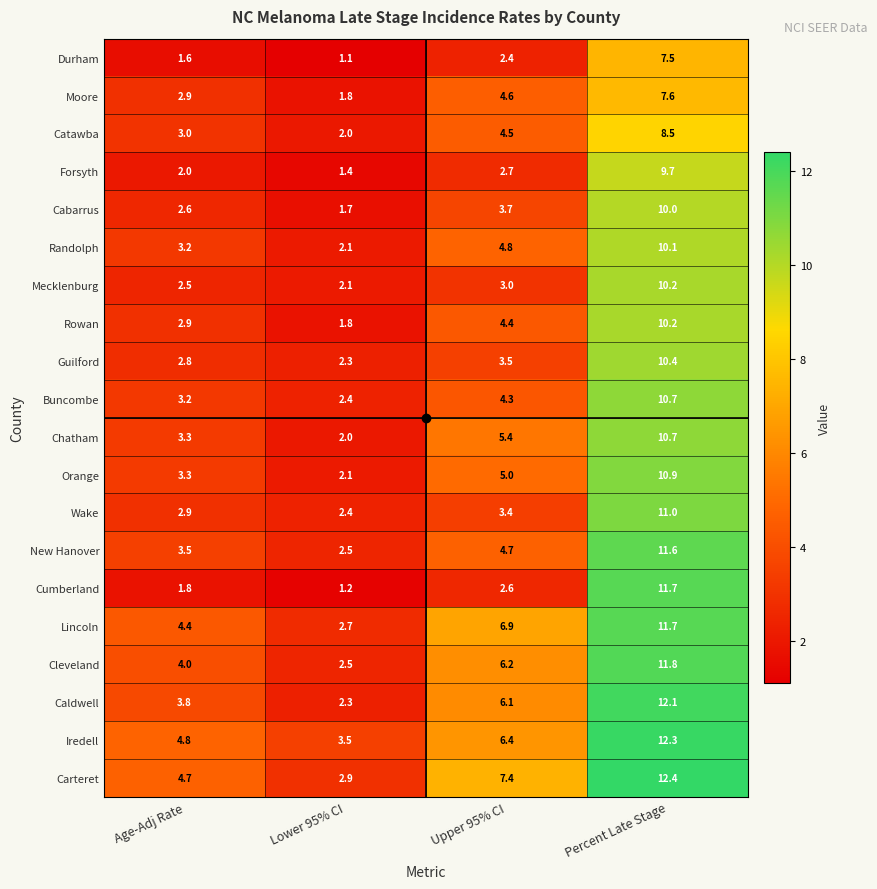

How many values in the Randolph series exceed 4?

2